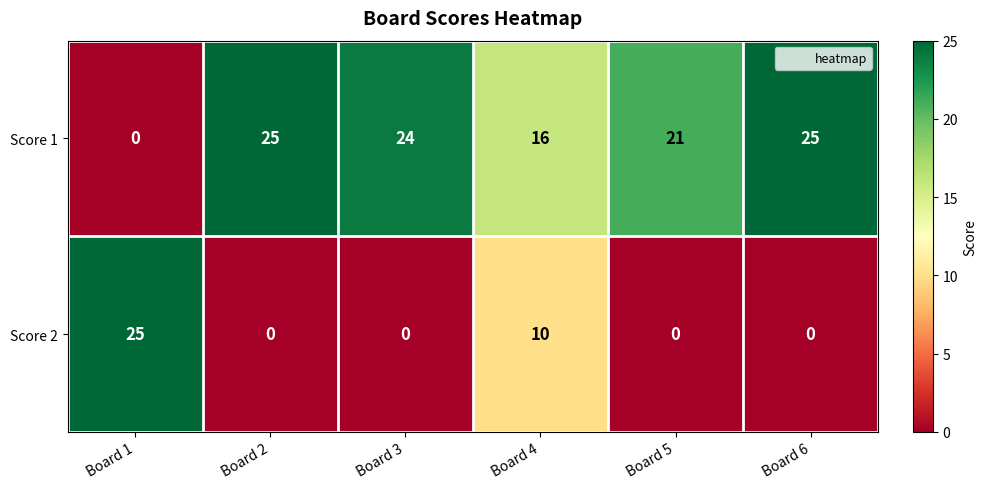

Between Board 2 and Board 5, which series saw the biggest shift?

Score 1